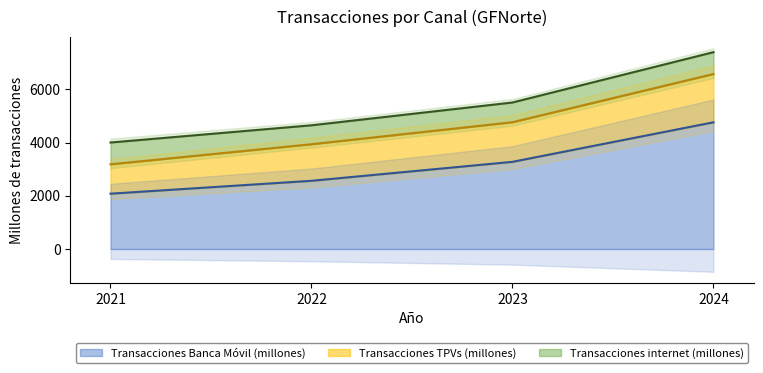

True or false: Transacciones TPVs (millones) and Transacciones Banca Móvil (millones) cross at least once.

False